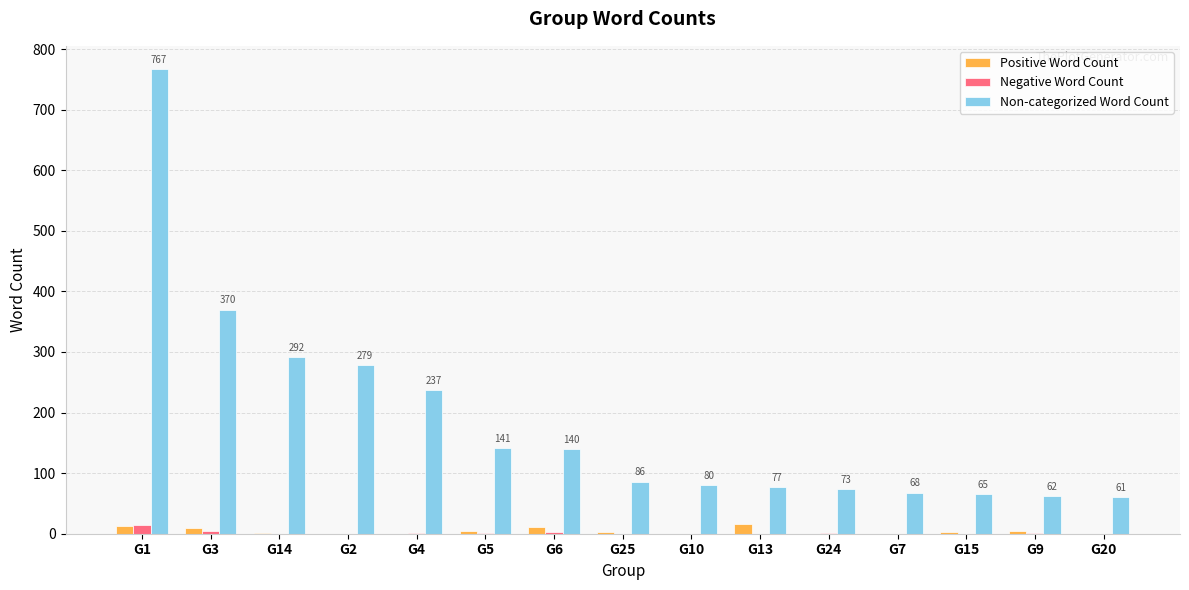

Is it true that Non-categorized Word Count equals 29 at G20?

False